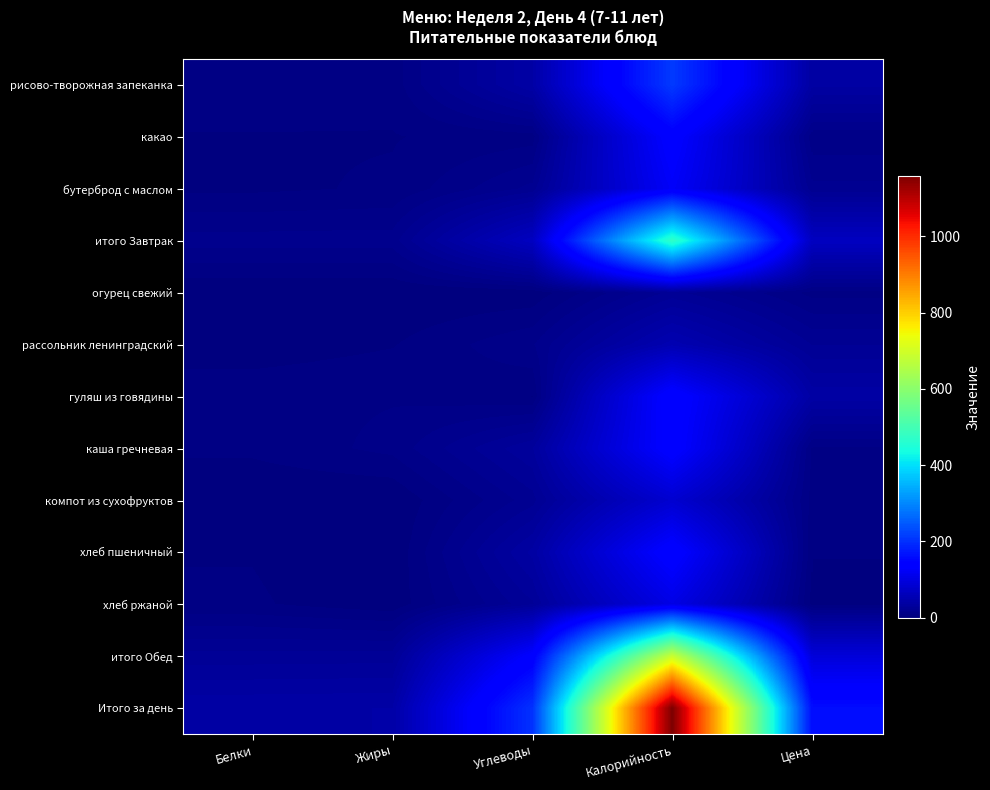

At which category does the chart reach its minimum across all series?

Жиры